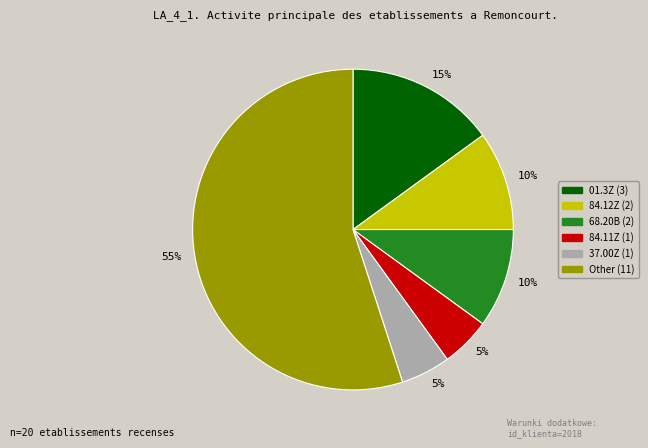

To the nearest percent, what is the difference between the largest and smallest slice percentages?

50%